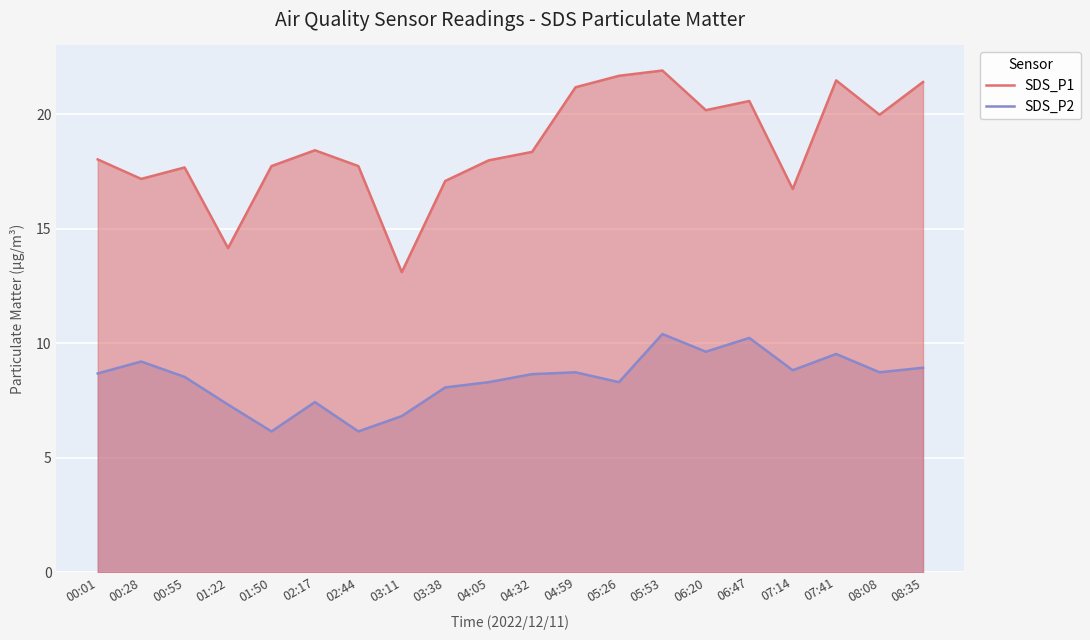

What is the lowest value of the SDS_P2 series?

6.2